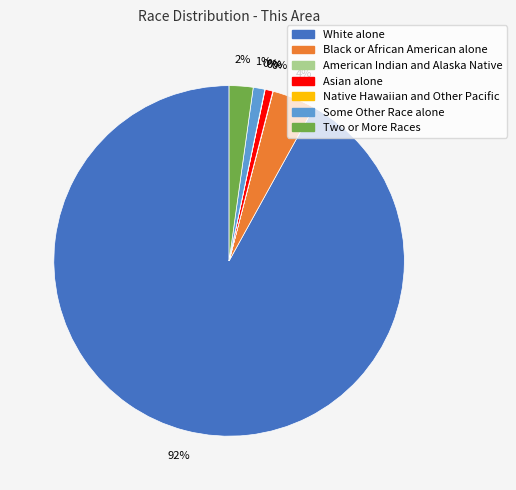

Count the number of slices in the pie.

7